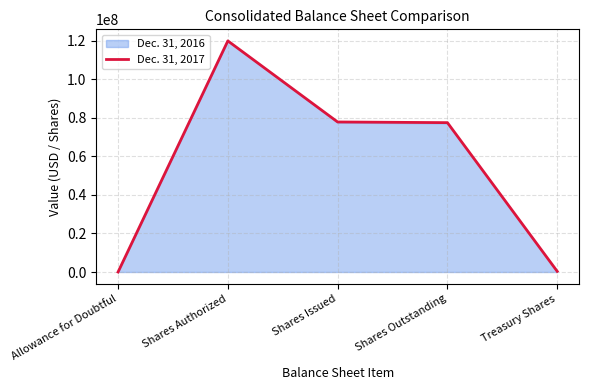

What is the change in value from Shares Issued to Shares Outstanding?

-346019